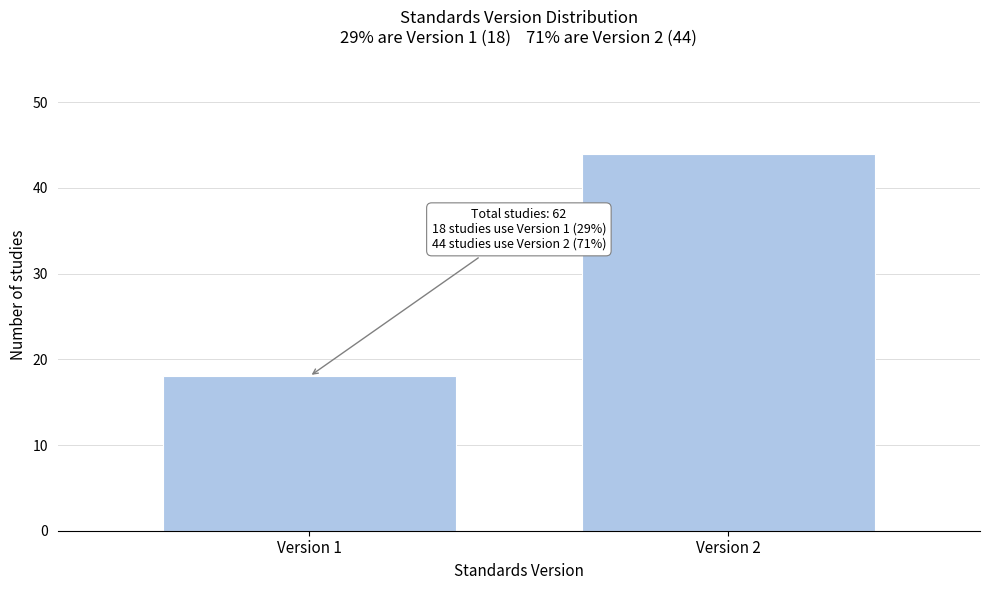

Reading left to right, list all the values displayed in this chart.

18	44